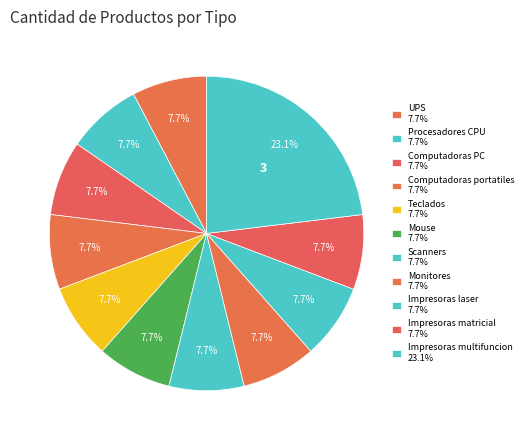

Is it true that Mouse is 19% of the pie?

False